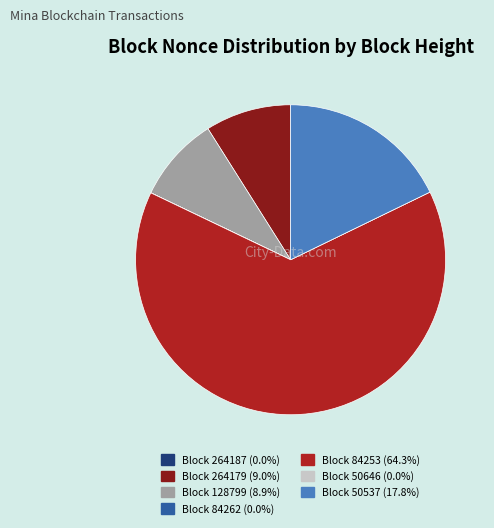

Which slice represents more than half of the pie?

84253